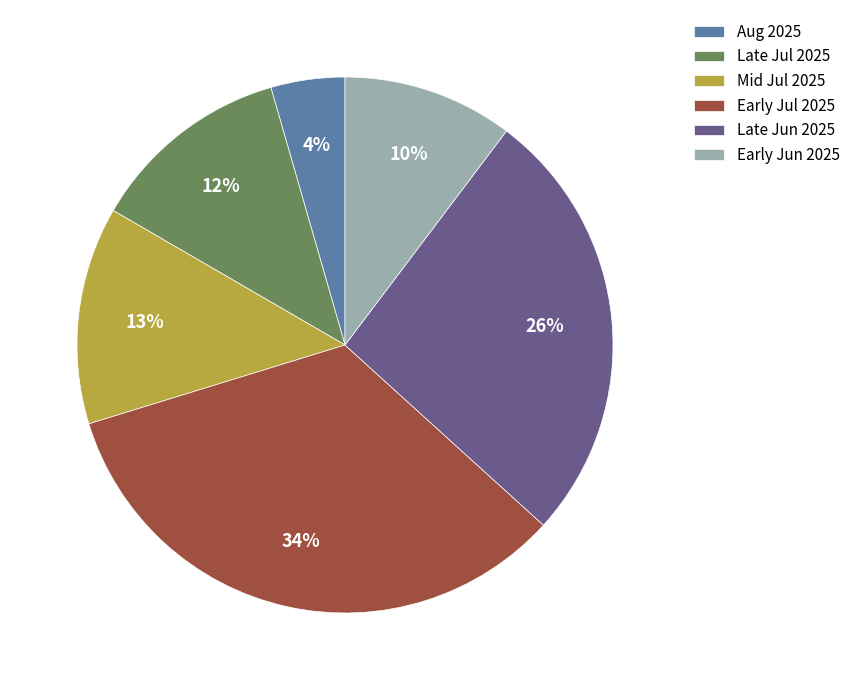

To the nearest percent, what is the combined percentage of Mid Jul 2025 and Late Jul 2025?

25%